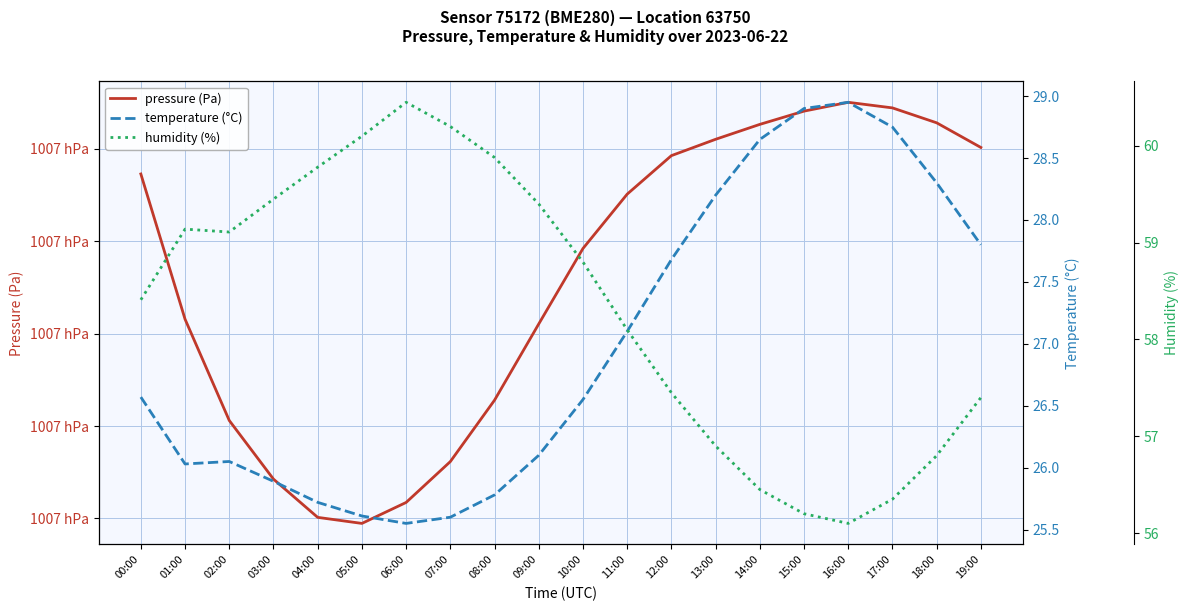

Reading left to right, transcribe all the data shown in this chart.

pressure (Pa): 100734.6	100703.1	100681.2	100668.5	100660.2	100658.9	100663.4	100672.3	100685.6	100702.1	100718.4	100730.2	100738.6	100742.1	100745.3	100748.2	100750.1	100748.9	100745.7	100740.3
temperature (°C): 26.6	26.0	26.1	25.9	25.7	25.6	25.6	25.6	25.8	26.1	26.6	27.1	27.7	28.2	28.6	28.9	28.9	28.8	28.3	27.8
humidity (%): 58.4	59.1	59.1	59.5	59.8	60.1	60.5	60.2	59.9	59.4	58.8	58.1	57.5	56.9	56.5	56.2	56.1	56.4	56.8	57.4